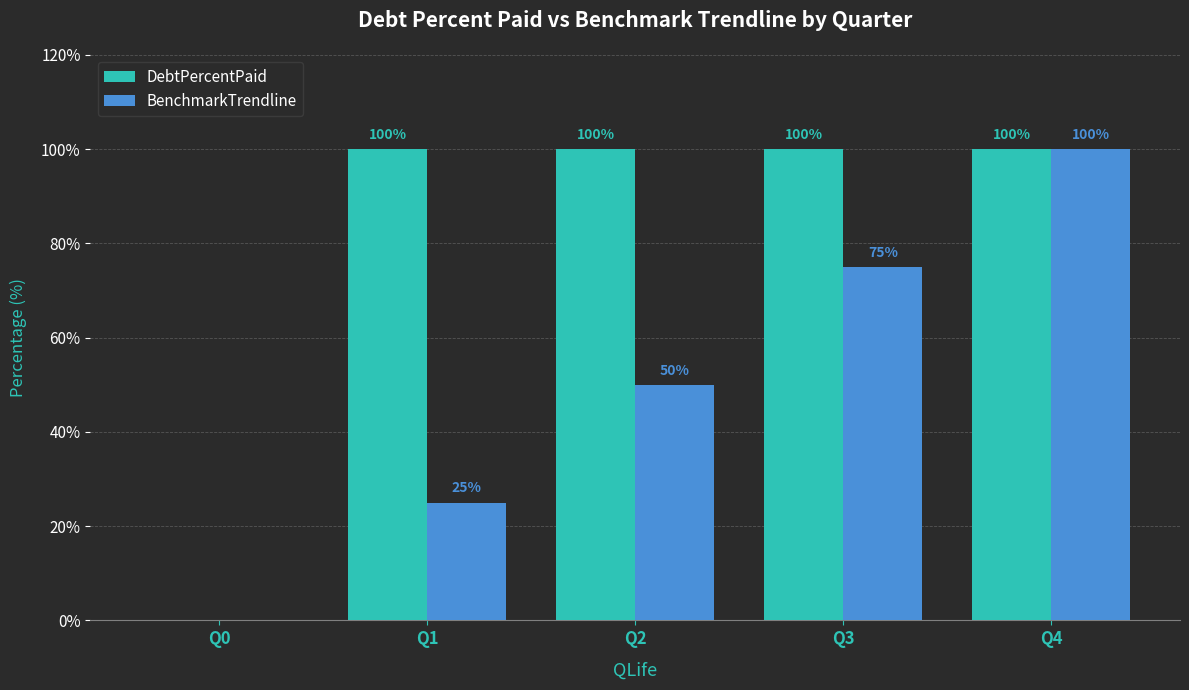

What is the total value across all series at Q3?

175